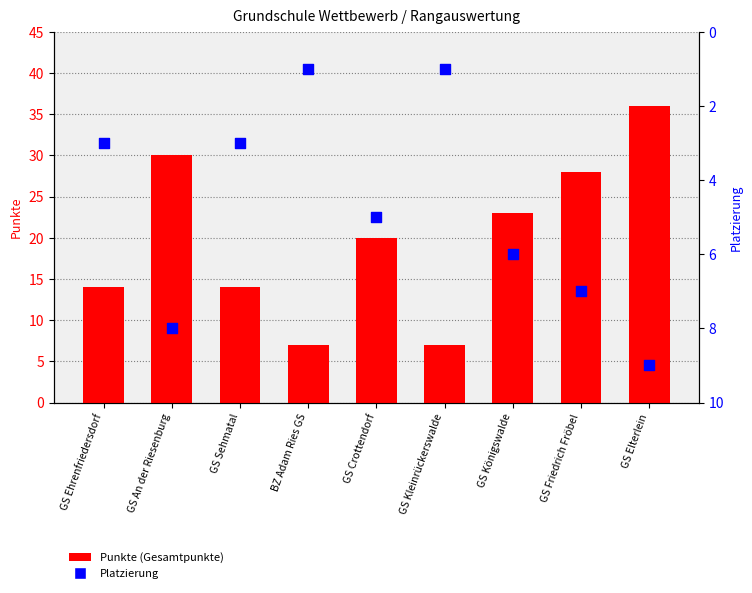

At which category is the sum across all series the highest?

GS Elterlein